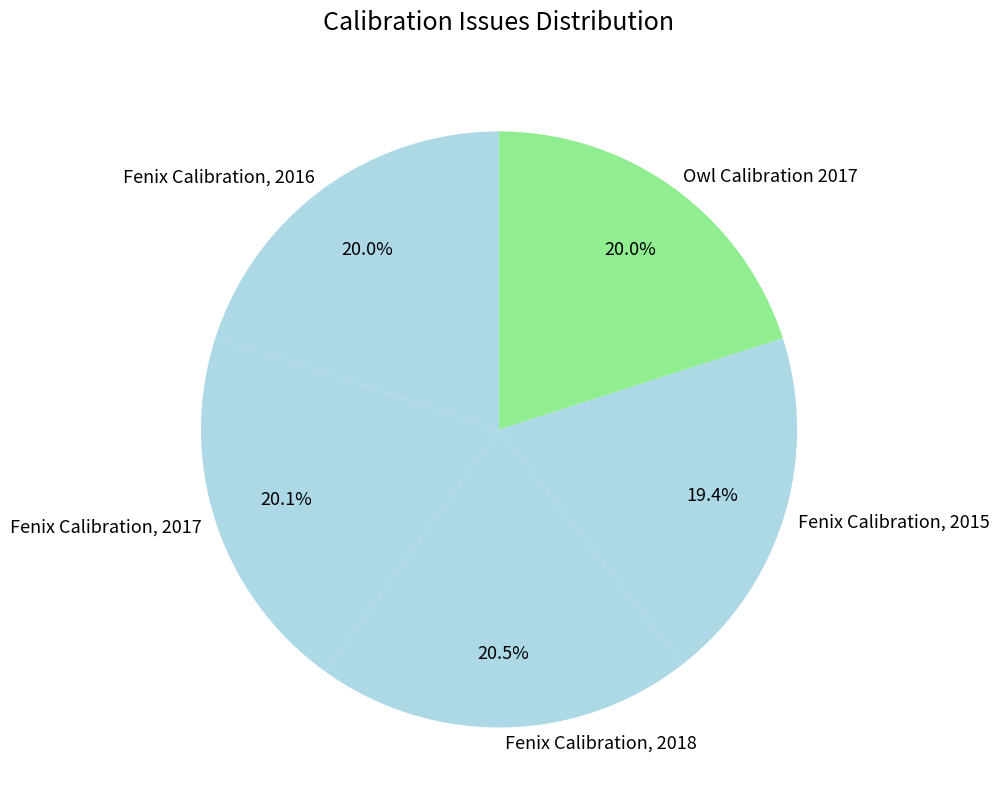

What is the ratio of the value at Fenix Calibration, 2015 to the value at Fenix Calibration, 2016?

1.0